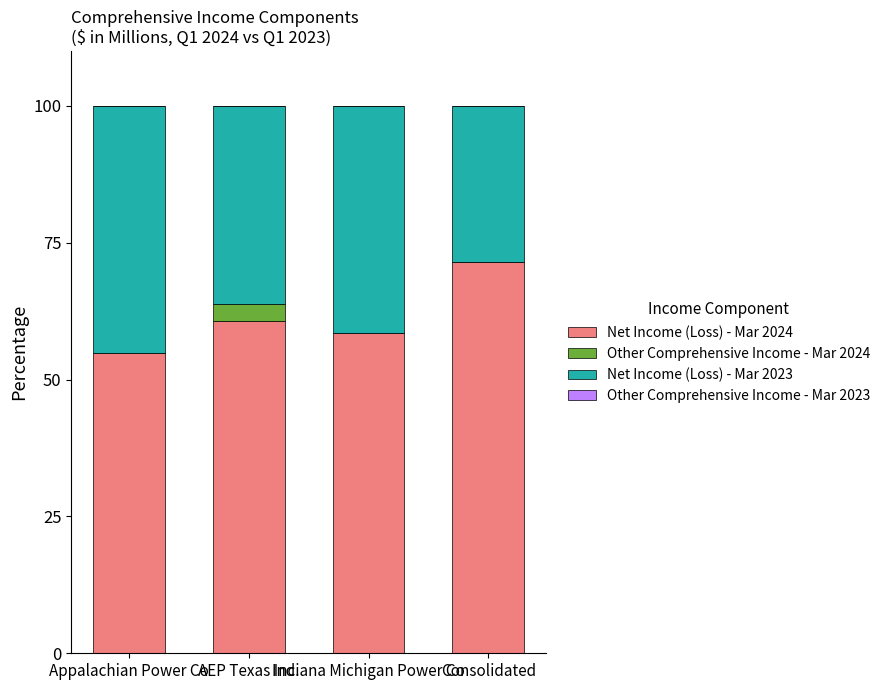

What is the maximum value for Net Income (Loss) - Mar 2024?

71.5